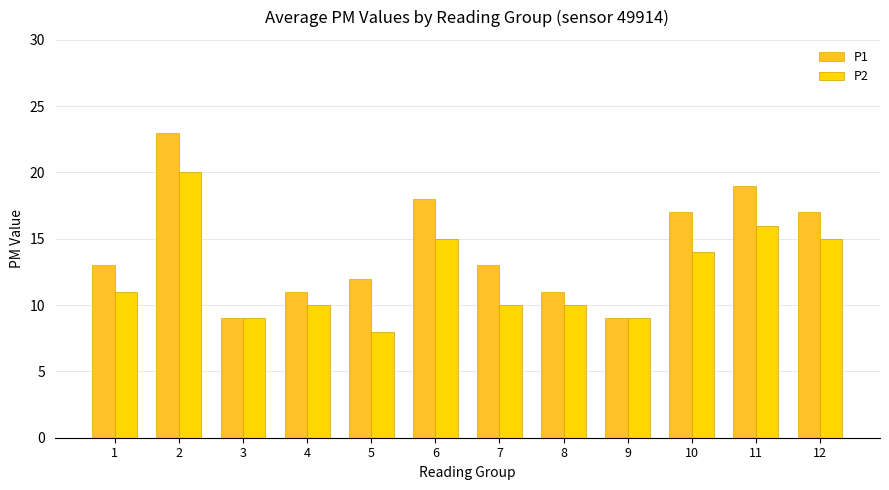

Reading left to right, what are all the values shown in this chart?

P1: 1=13	2=23	3=9	4=11	5=12	6=18	7=13	8=11	9=9	10=17	11=19	12=17
P2: 1=11	2=20	3=9	4=10	5=8	6=15	7=10	8=10	9=9	10=14	11=16	12=15